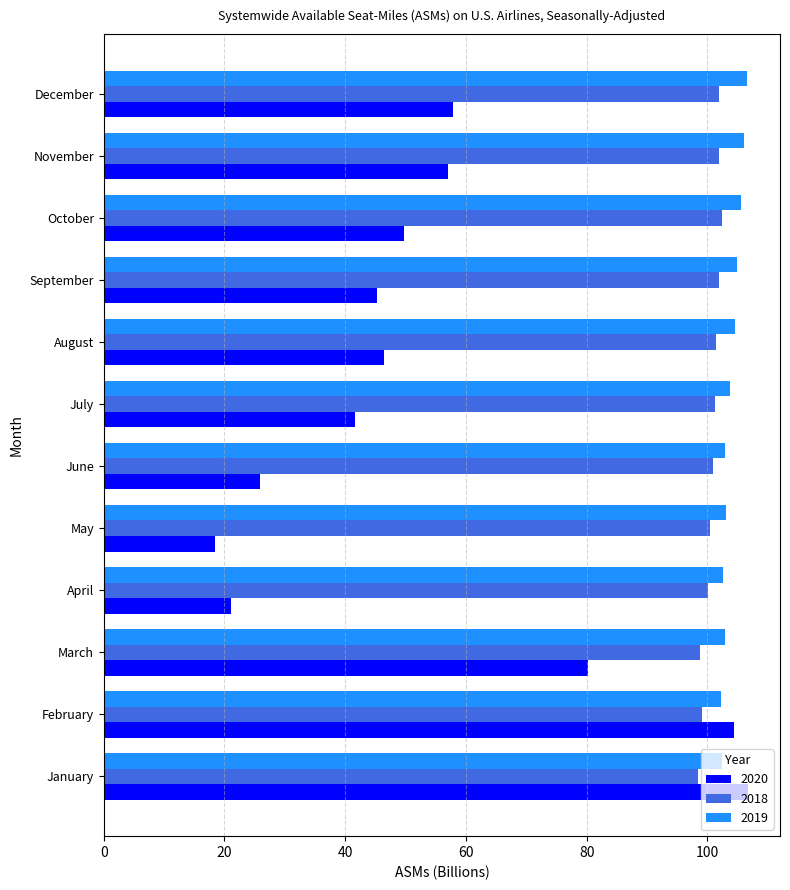

The value of 2018 at May is 43.9. True or false?

False